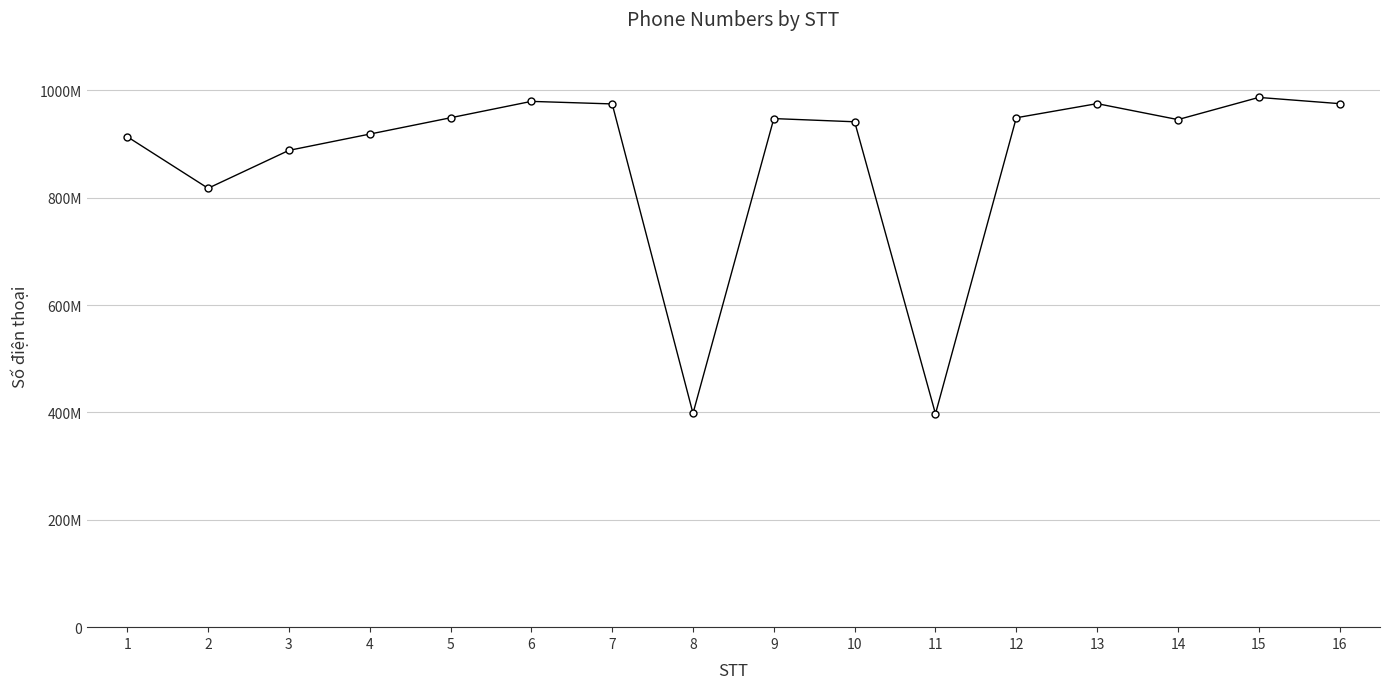

Is this an area chart (filled region under the line)?

No